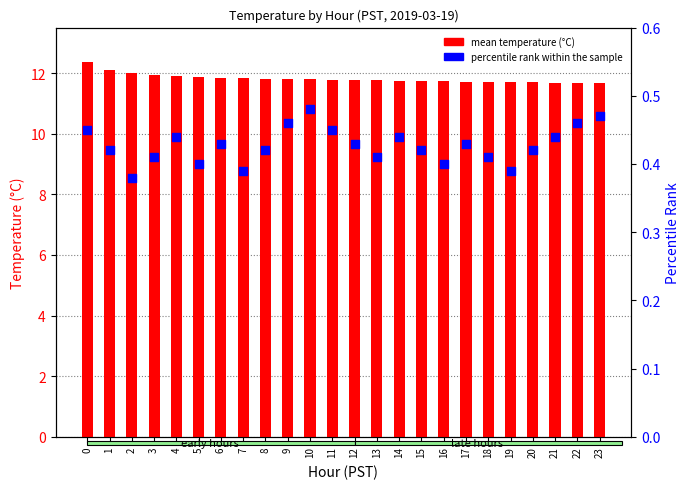

What are all the series names shown in the legend?

mean temperature (°C), percentile rank within the sample